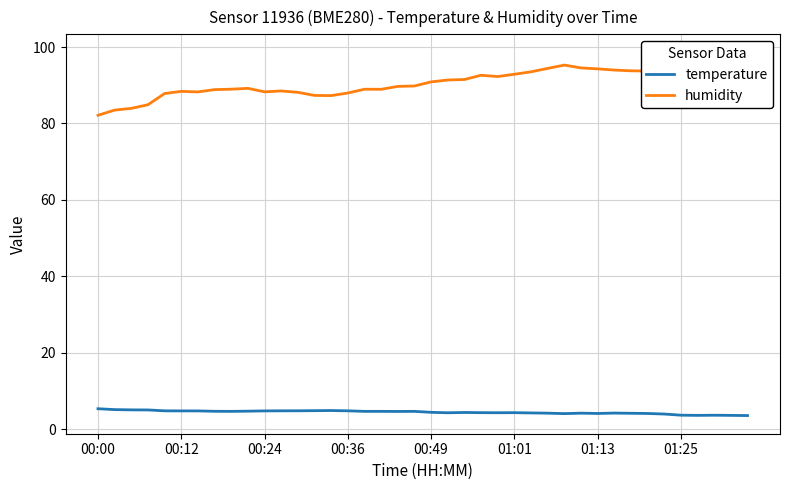

What is the minimum value for temperature?

3.5